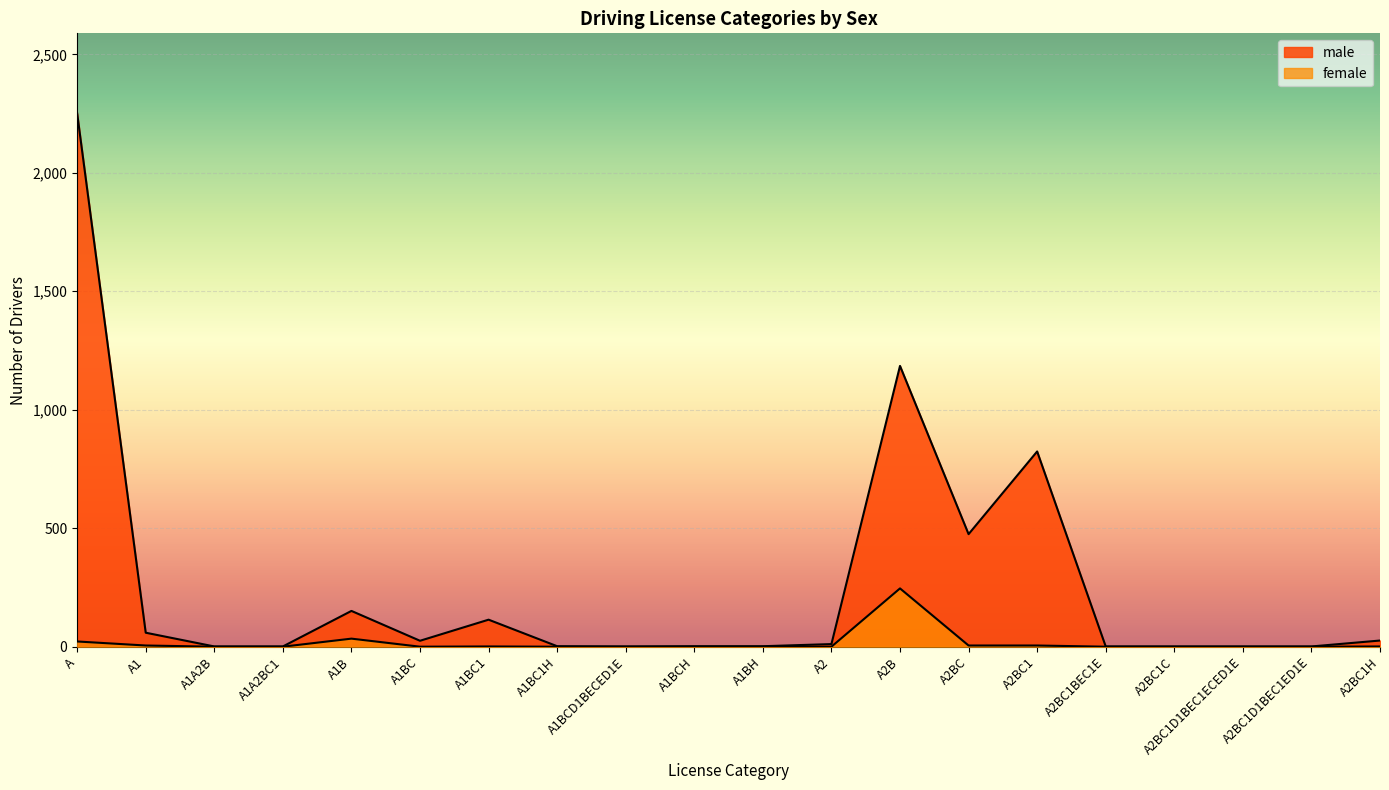

What is the sum of all male values?

5134